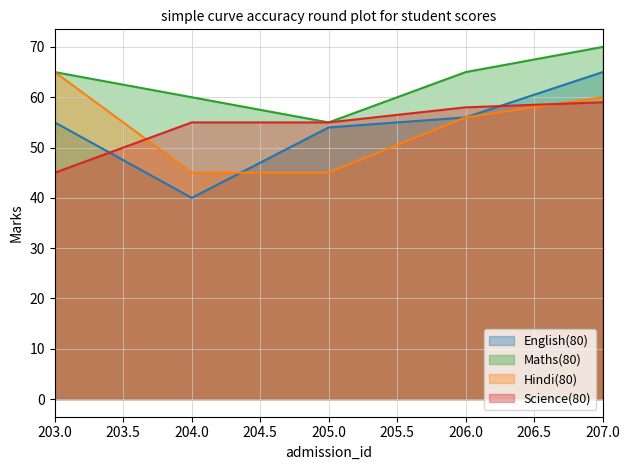

Does the chart display data point markers on the line(s)?

No